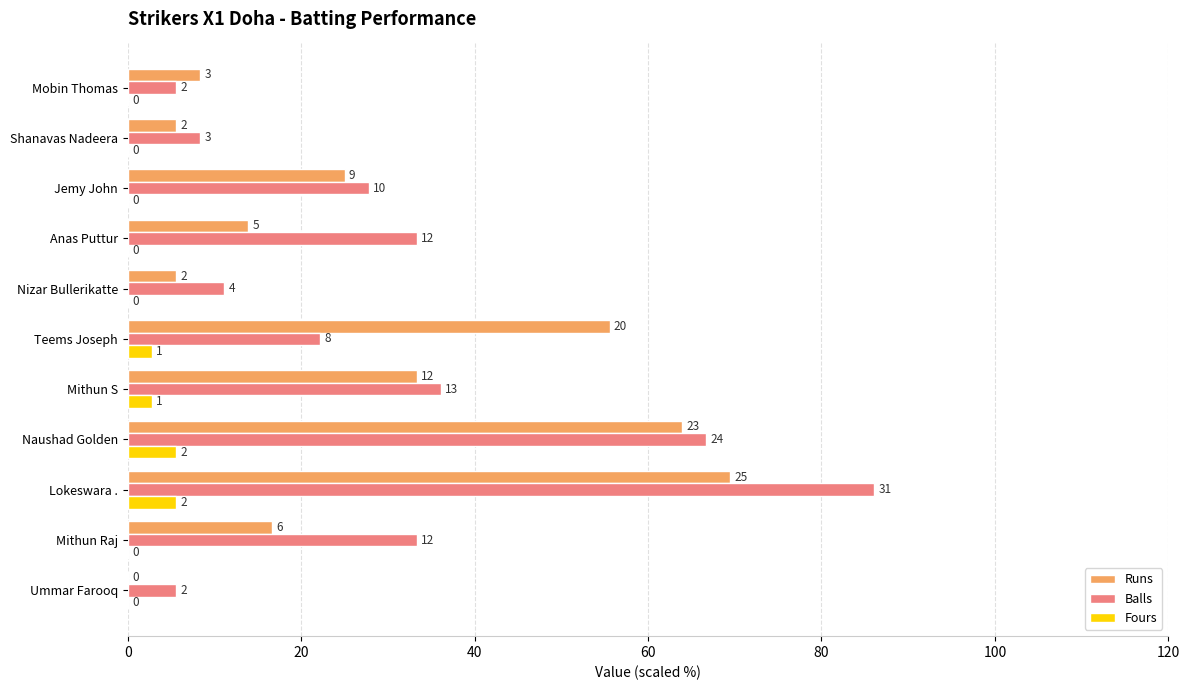

What is the difference between the maximum and minimum values in the Balls series?

80.6